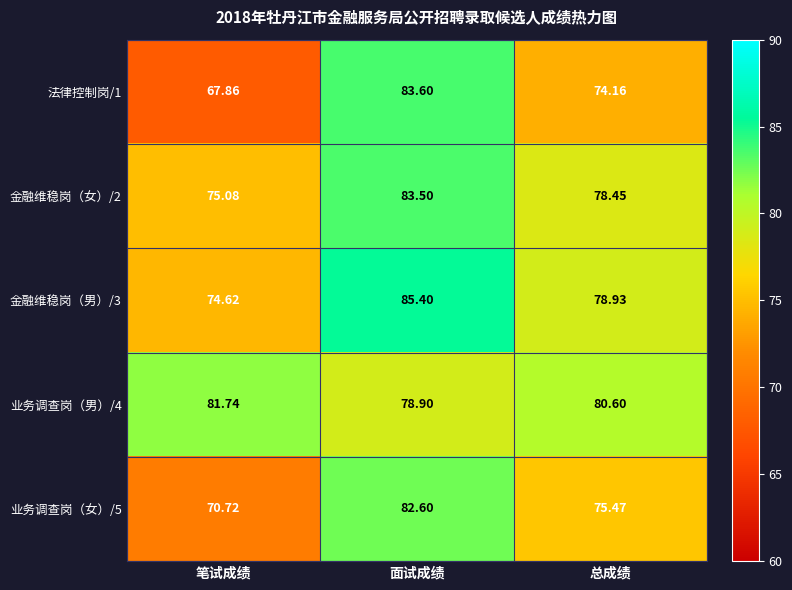

At which label is 业务调查岗（男）/4 closest to 80?

总成绩